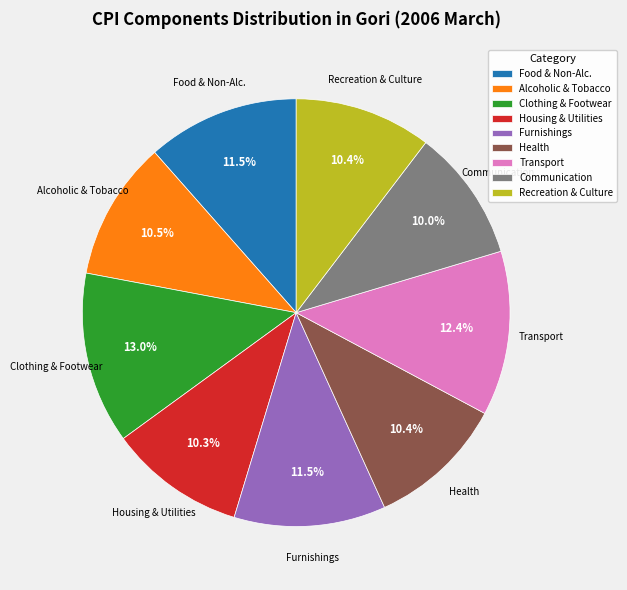

Is Communication the majority of the pie?

No